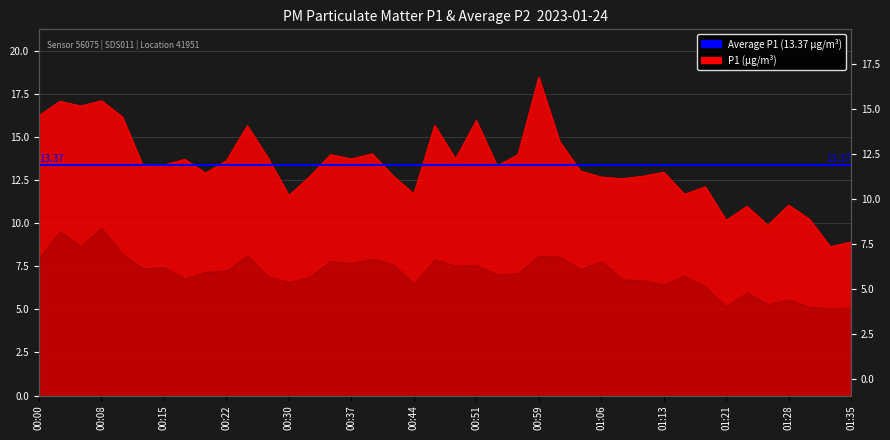

Reading right to left, what are all the values shown in this chart?

01:35=8.9	01:33=8.7	01:31=10.2	01:28=11.1	01:26=9.9	01:23=11.0	01:21=10.2	01:18=12.1	01:16=11.7	01:13=13.0	01:11=12.8	01:08=12.6	01:06=12.7	01:04=13.1	01:01=14.8	00:59=18.5	00:56=14.0	00:54=13.3	00:51=16.0	00:49=13.8	00:47=15.7	00:44=11.7	00:42=12.8	00:39=14.1	00:37=13.8	00:34=14.0	00:32=12.7	00:30=11.6	00:27=13.8	00:25=15.7	00:22=13.7	00:20=12.9	00:17=13.7	00:15=13.4	00:13=13.3	00:10=16.2	00:08=17.1	00:05=16.8	00:03=17.1	00:00=16.3